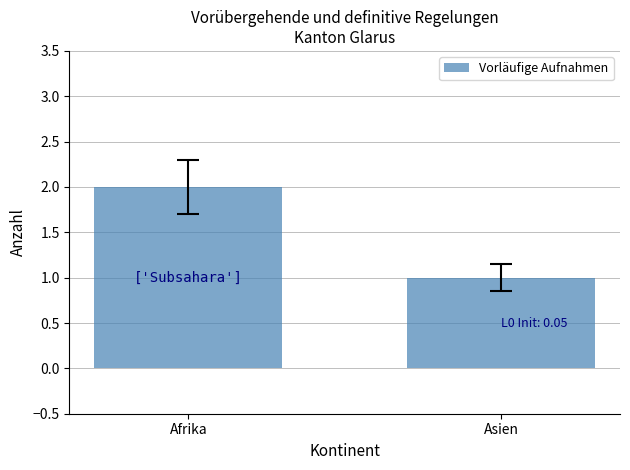

What is the label of the 2nd bar from the right?

Afrika